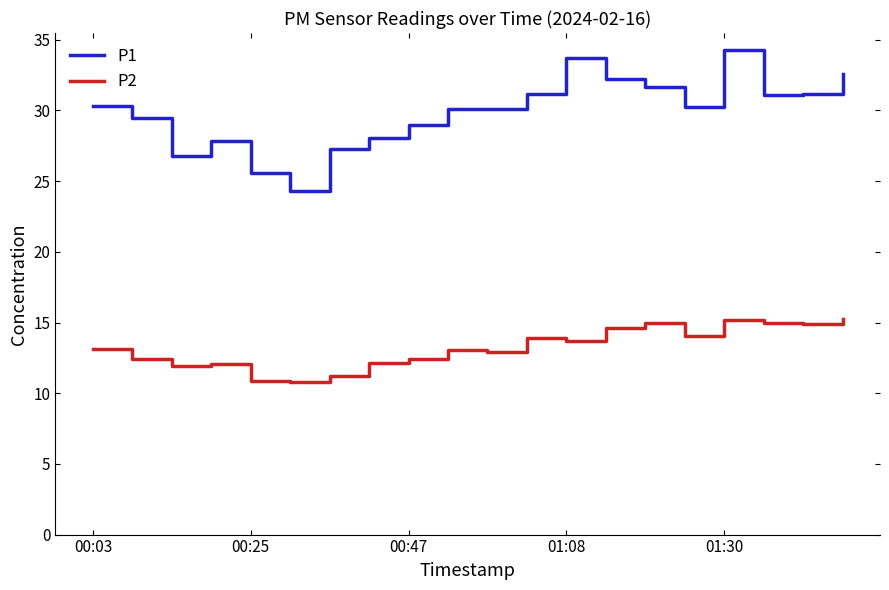

Which series has the widest spread of values?

P1